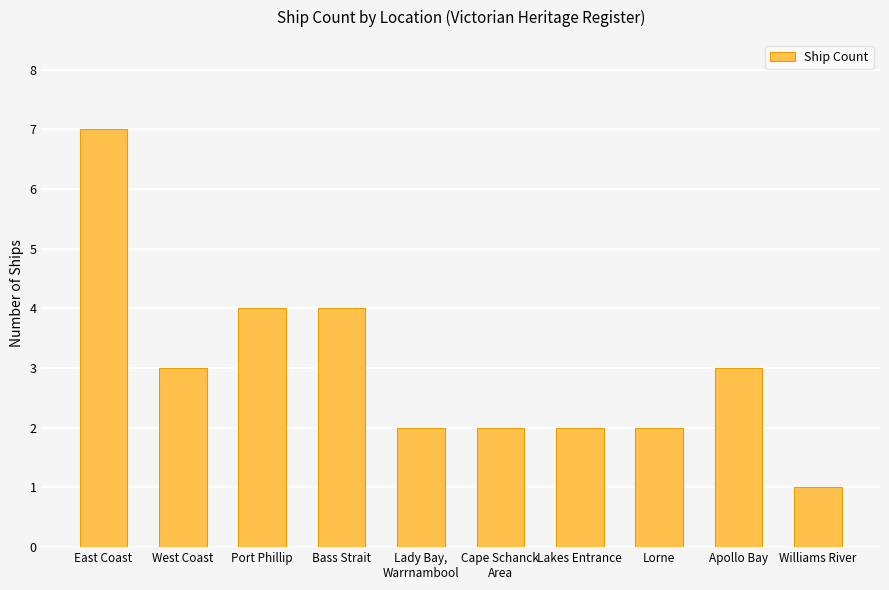

What is the maximum value shown in the chart?

7